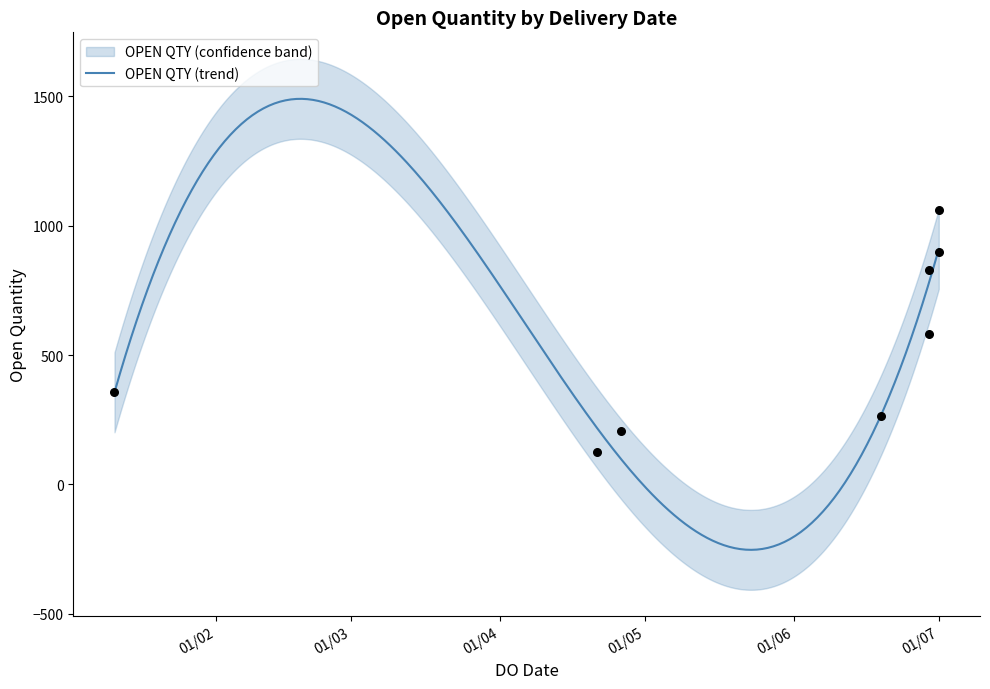

Between 19/06/2023 and 29/06/2023, which is larger?

29/06/2023